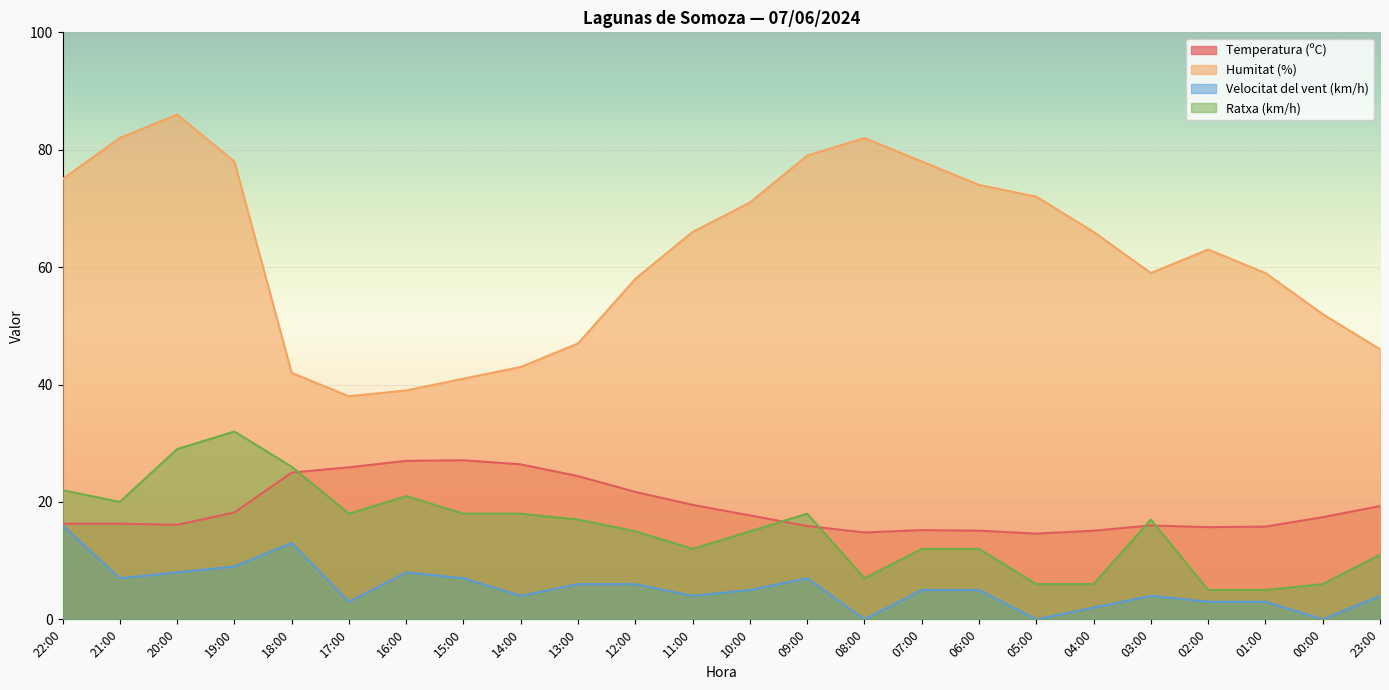

What are all the series names shown in the legend?

Temperatura (ºC), Humitat (%), Velocitat del vent (km/h), Ratxa (km/h)